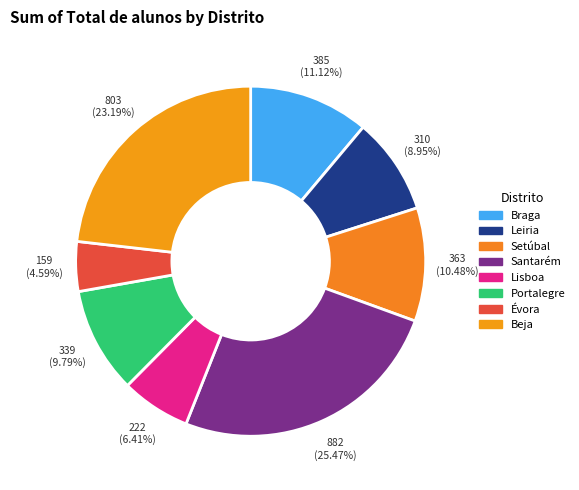

To the nearest percent, what is the difference between the Santarém and Setúbal slice percentages?

15%